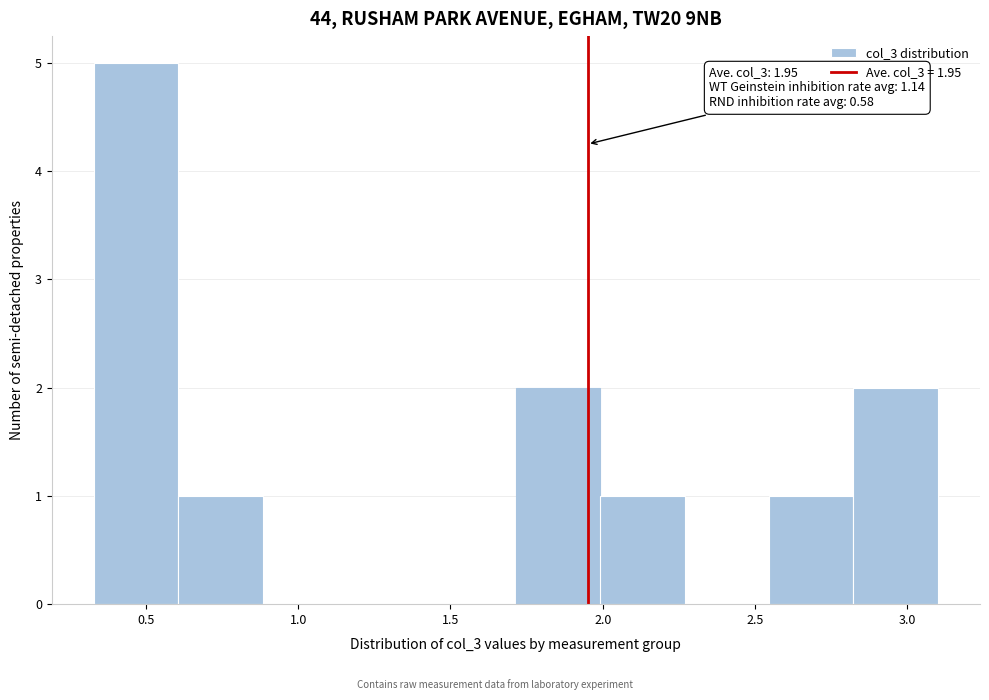

Over which range of the x-axis is the bar tallest?

0.35 to 0.60